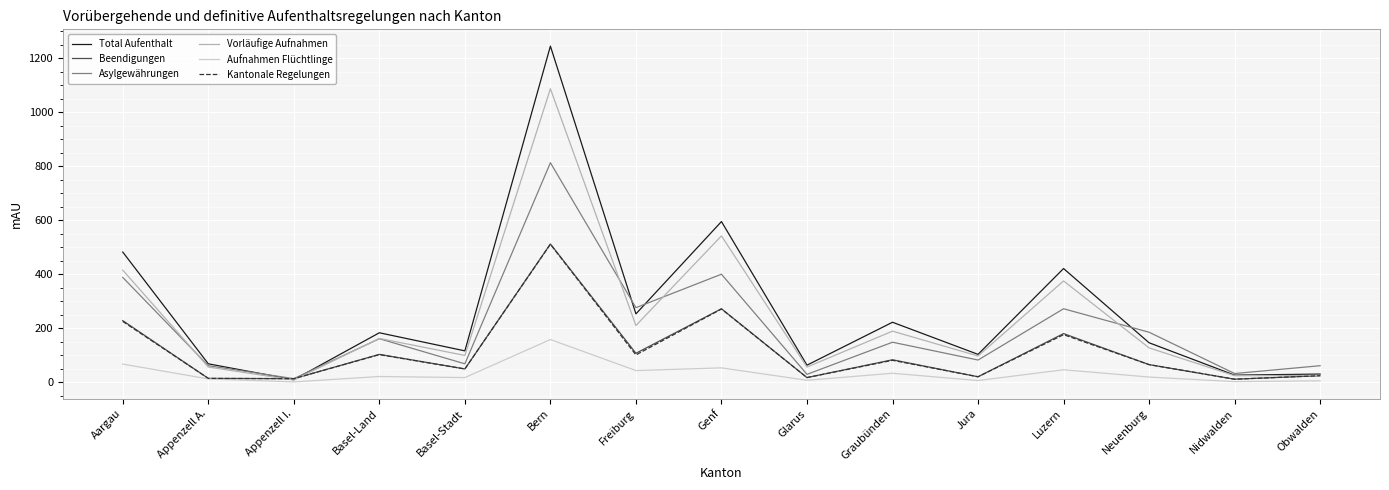

What is the maximum value shown in the chart?

1245